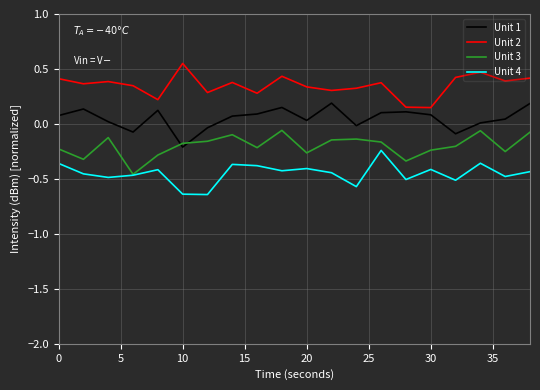

Rank the series by their average value, from highest to lowest.

Unit 2, Unit 1, Unit 3, Unit 4